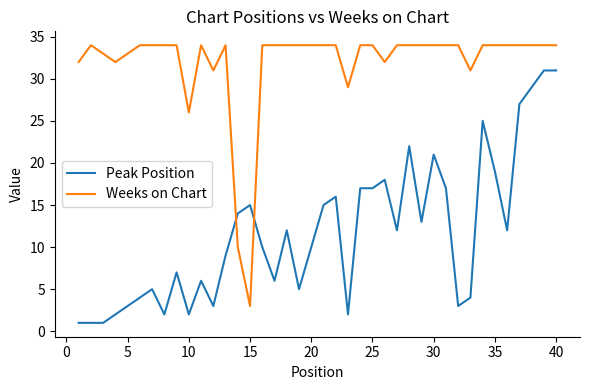

Which series has the largest total across all categories?

Weeks on Chart